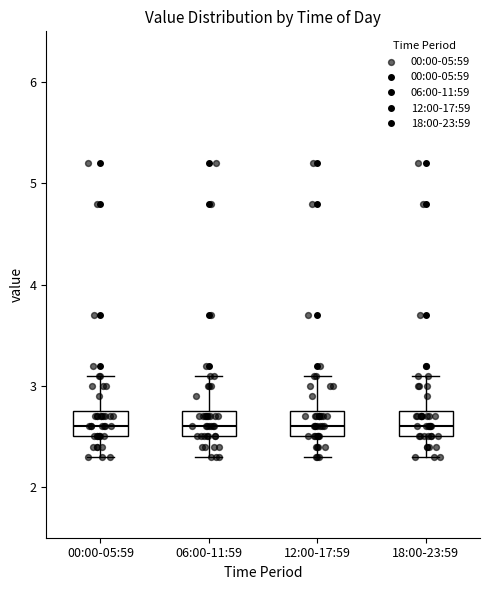

Reading left to right, transcribe this box plot: for each box, give where its median line is, the range the box spans, and where its two whiskers end, as read against the y-axis. The values are not printed on the chart, so give them approximately, as read against the axis.

00:00-05:59: median 2.6, box 2.5 to 2.8, whiskers 2.3 to 3.1
06:00-11:59: median 2.6, box 2.5 to 2.8, whiskers 2.3 to 3.1
12:00-17:59: median 2.6, box 2.5 to 2.8, whiskers 2.3 to 3.1
18:00-23:59: median 2.6, box 2.5 to 2.8, whiskers 2.3 to 3.1